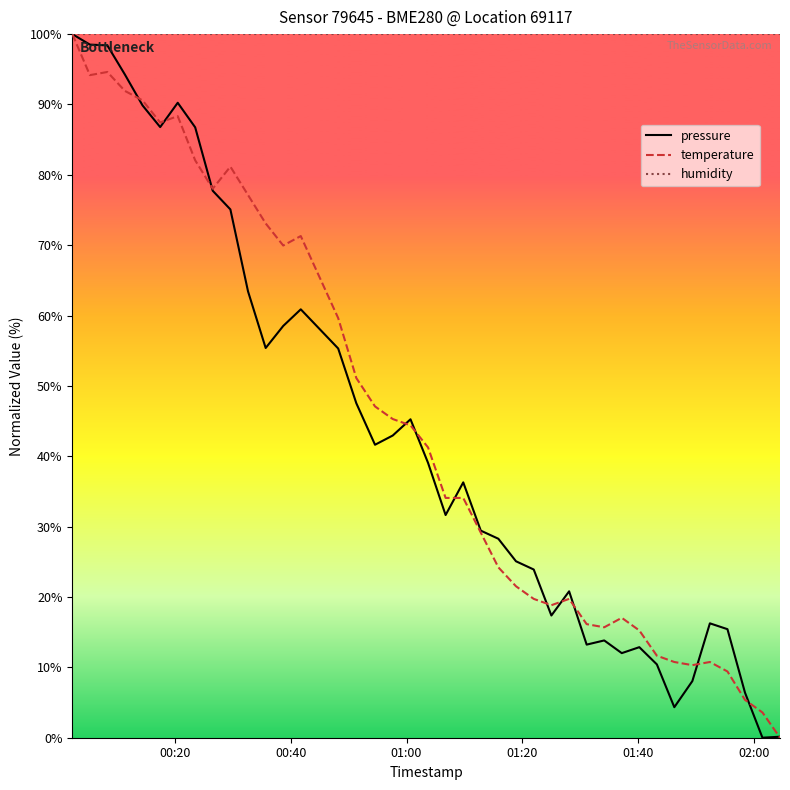

Which series has the largest total across all categories?

humidity